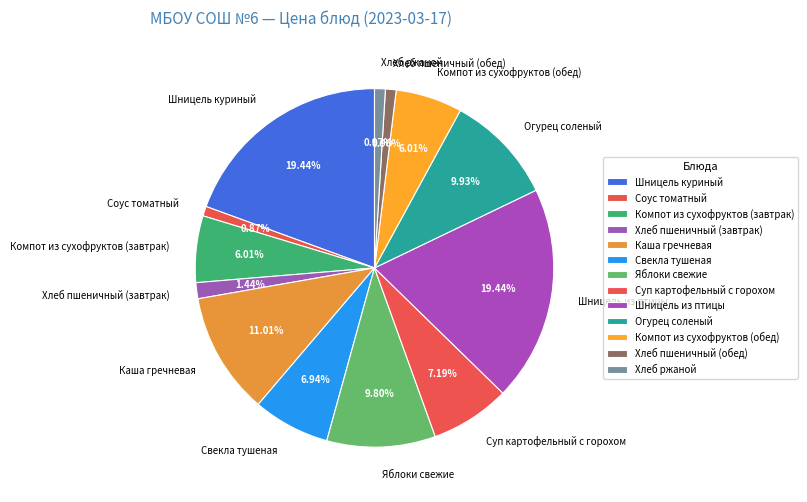

What is the total percentage of Соус томатный and Хлеб ржаной?

1.8%